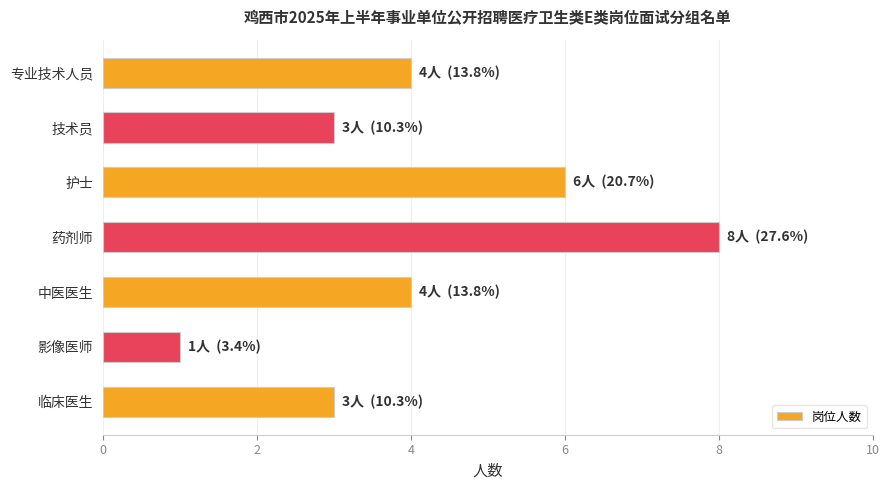

What is the approximate value at 专业技术人员?

4